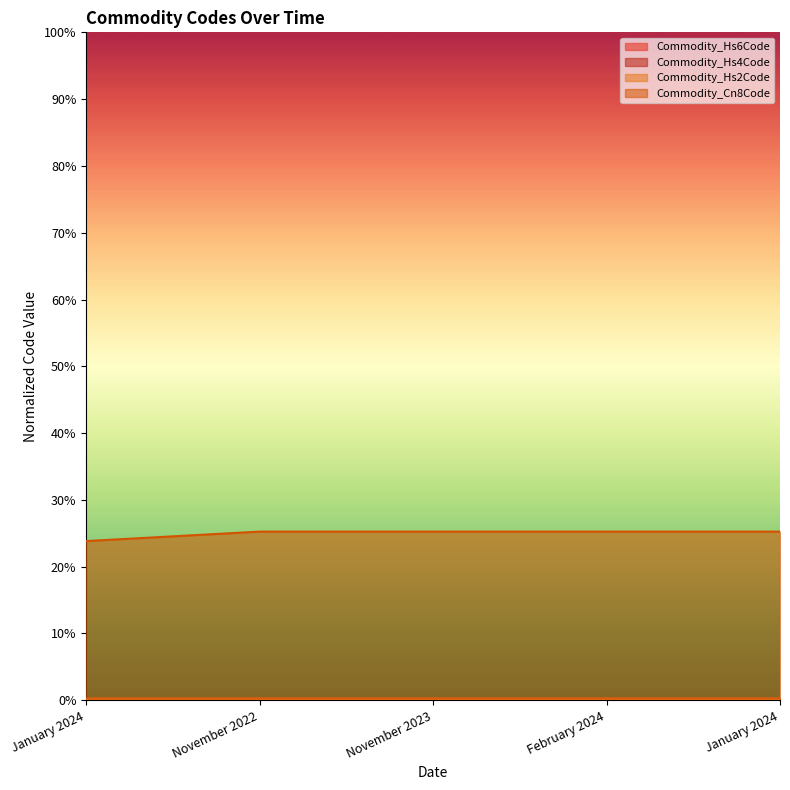

Which series changed the most between November 2022 and November 2023?

Commodity_Hs6Code